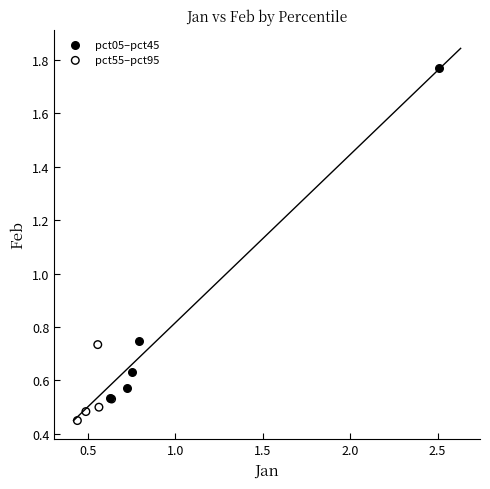

Which series has the widest spread of Y values?

pct05–pct45